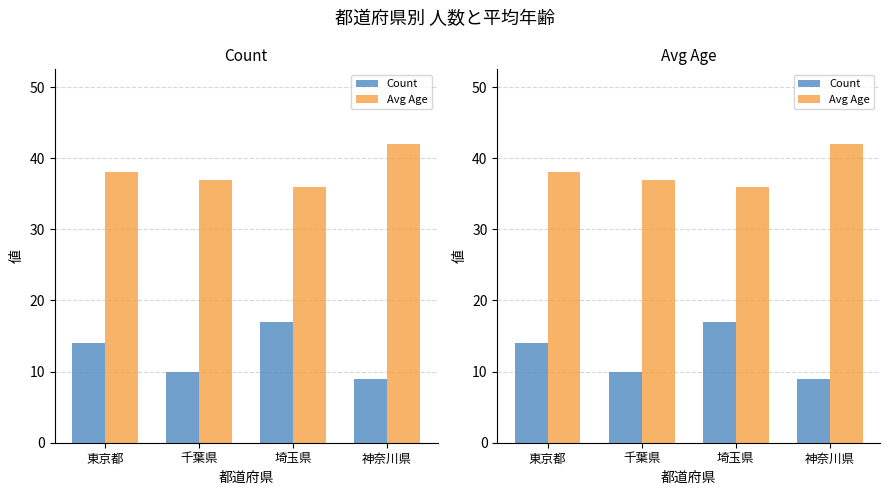

At which label is Count closest to 13?

東京都